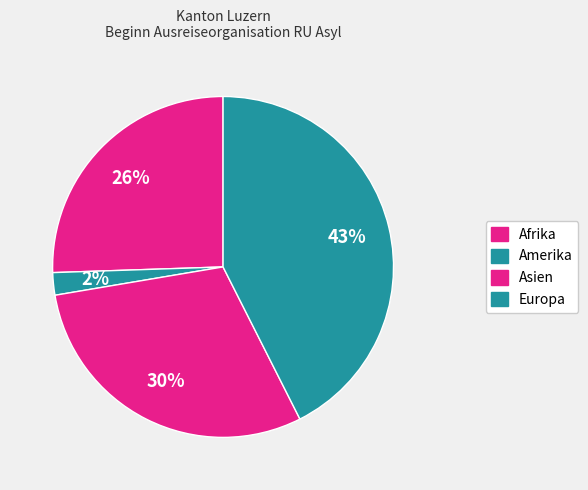

How many segments does this pie chart have?

4